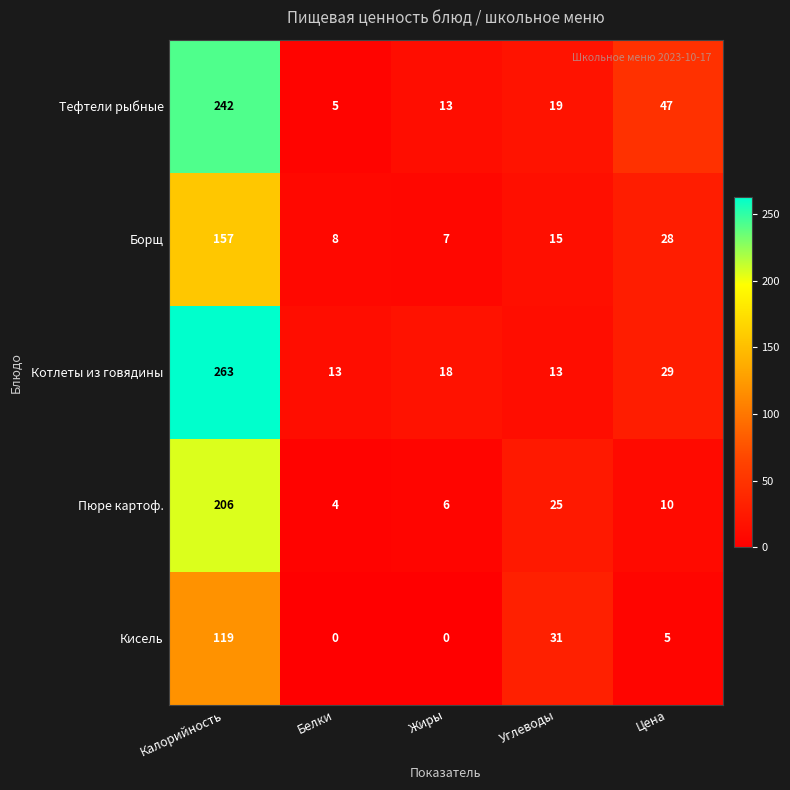

True or false: Тефтели рыбные has a value of 425 at Калорийность.

False